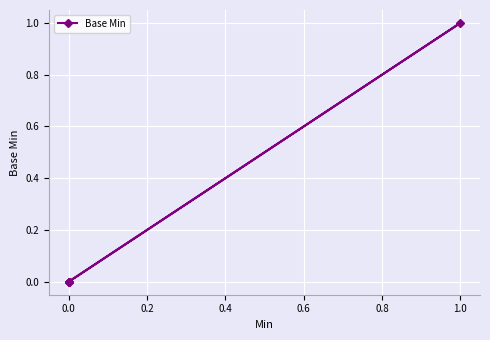

Does the chart display data point markers on the line(s)?

Yes